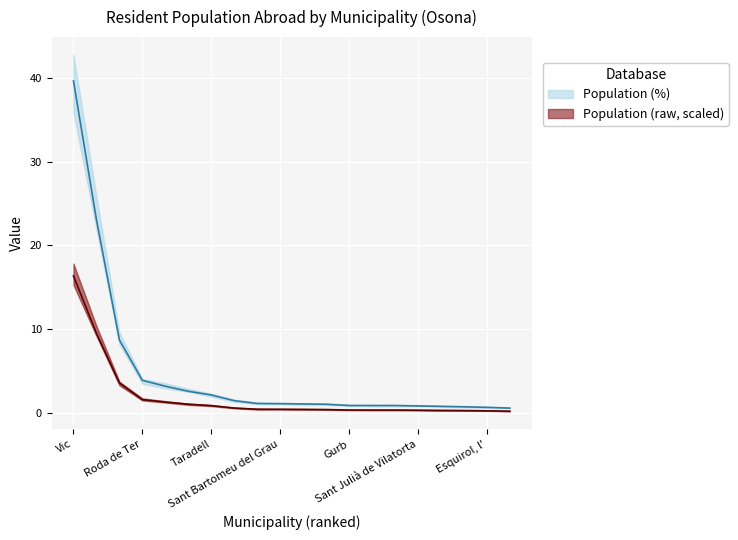

What is the average value of the Population (%) series?

4.8